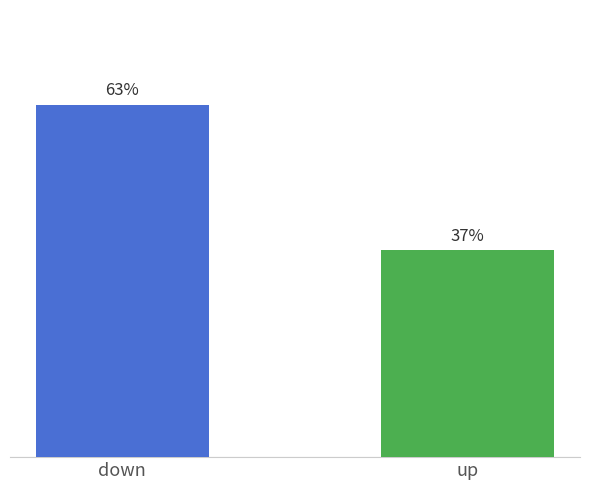

At which category does the chart reach its minimum across all series?

up